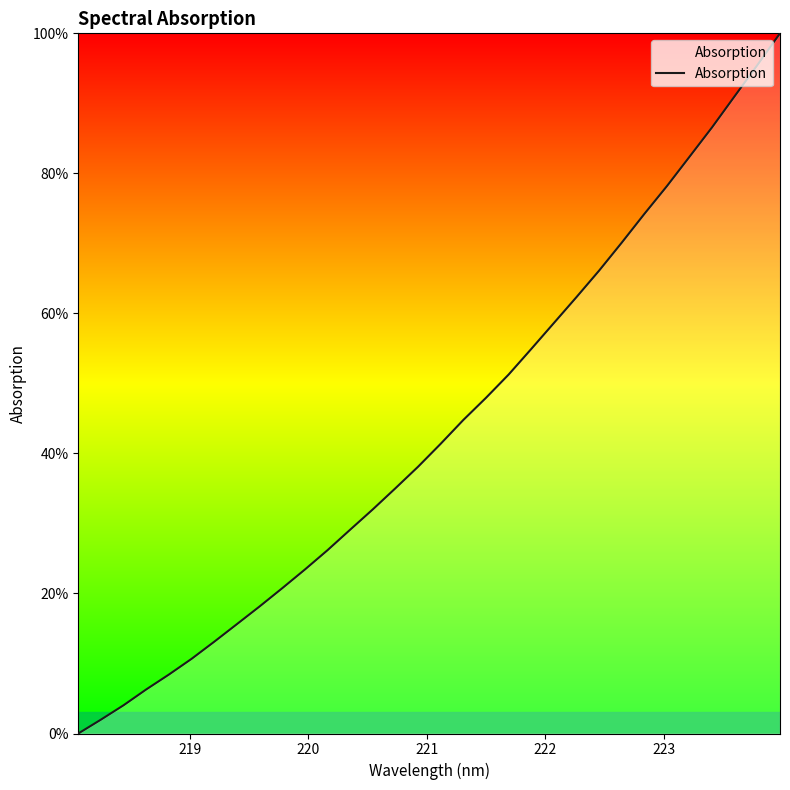

What is the difference between the maximum and minimum values?

100.0